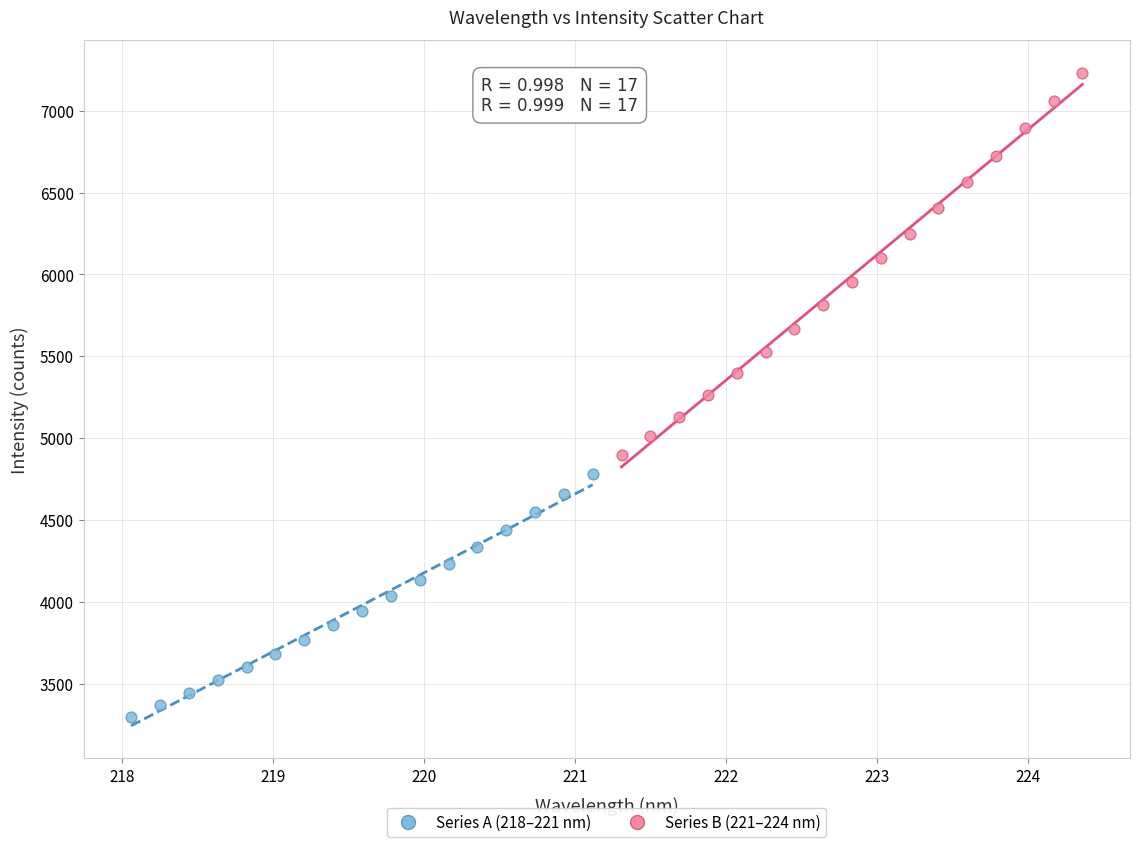

Which series reaches the maximum Y coordinate?

Series B (221–224 nm)